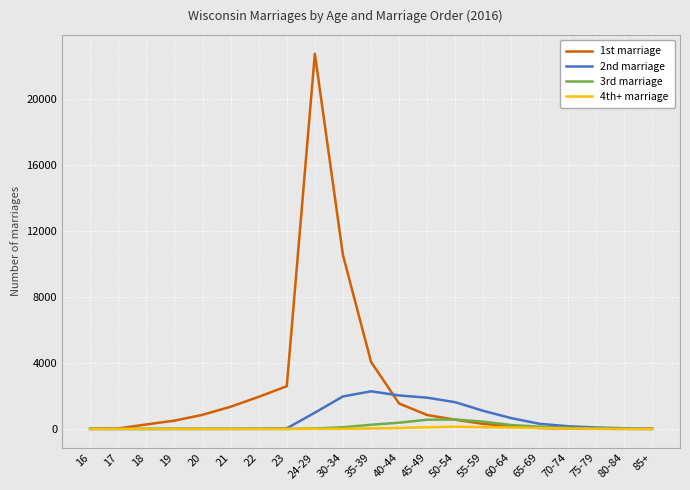

Where is 1st marriage nearest to the value 11367?

30-34